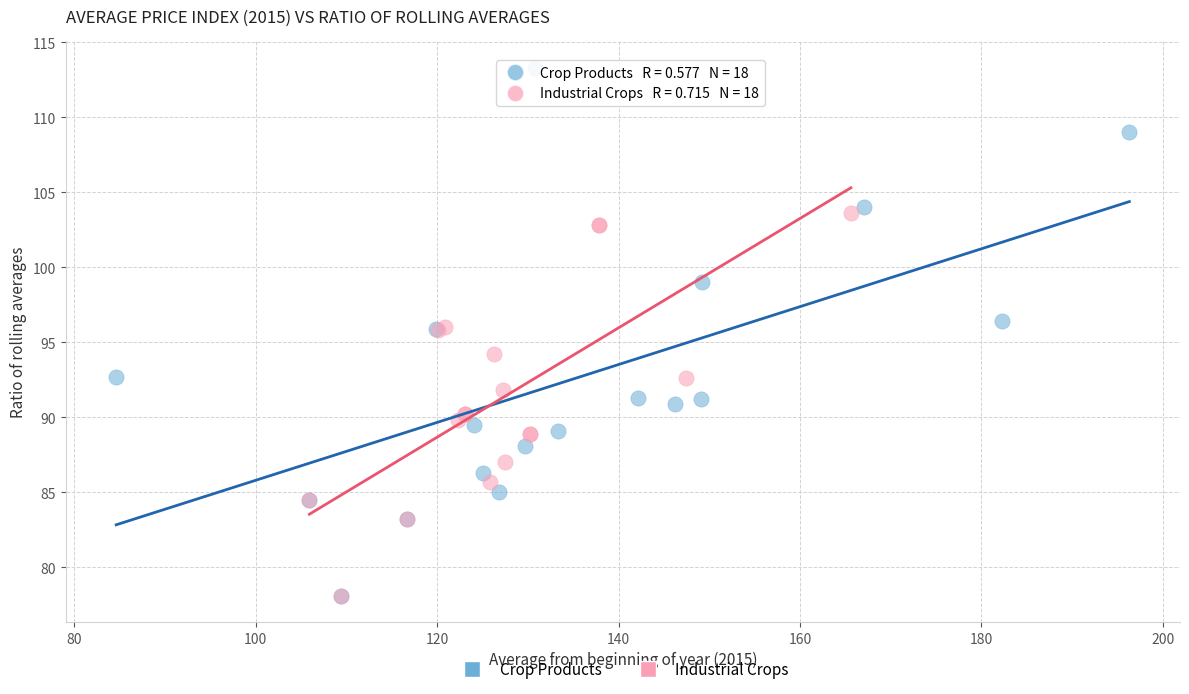

Which series contains the highest Y value?

Crop Products